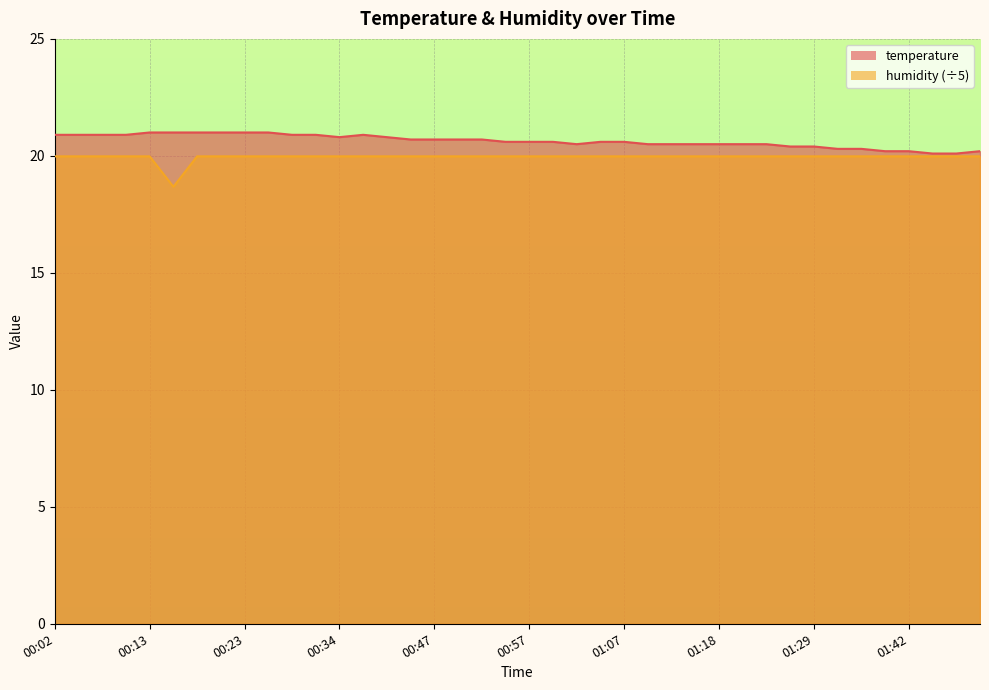

Reading left to right, what are all the values shown in this chart?

temperature: 00:02=20.9	00:05=20.9	00:07=20.9	00:10=20.9	00:13=21.0	00:15=21.0	00:18=21.0	00:21=21.0	00:23=21.0	00:26=21.0	00:28=20.9	00:31=20.9	00:34=20.8	00:39=20.9	00:42=20.8	00:44=20.7	00:47=20.7	00:49=20.7	00:52=20.7	00:55=20.6	00:57=20.6	01:00=20.6	01:02=20.5	01:05=20.6	01:07=20.6	01:10=20.5	01:13=20.5	01:15=20.5	01:18=20.5	01:21=20.5	01:23=20.5	01:26=20.4	01:29=20.4	01:31=20.3	01:34=20.3	01:40=20.2	01:42=20.2	01:45=20.1	01:47=20.1	01:50=20.2
humidity: 00:02=20.0	00:05=20.0	00:07=20.0	00:10=20.0	00:13=20.0	00:15=18.7	00:18=20.0	00:21=20.0	00:23=20.0	00:26=20.0	00:28=20.0	00:31=20.0	00:34=20.0	00:39=20.0	00:42=20.0	00:44=20.0	00:47=20.0	00:49=20.0	00:52=20.0	00:55=20.0	00:57=20.0	01:00=20.0	01:02=20.0	01:05=20.0	01:07=20.0	01:10=20.0	01:13=20.0	01:15=20.0	01:18=20.0	01:21=20.0	01:23=20.0	01:26=20.0	01:29=20.0	01:31=20.0	01:34=20.0	01:40=20.0	01:42=20.0	01:45=20.0	01:47=20.0	01:50=20.0